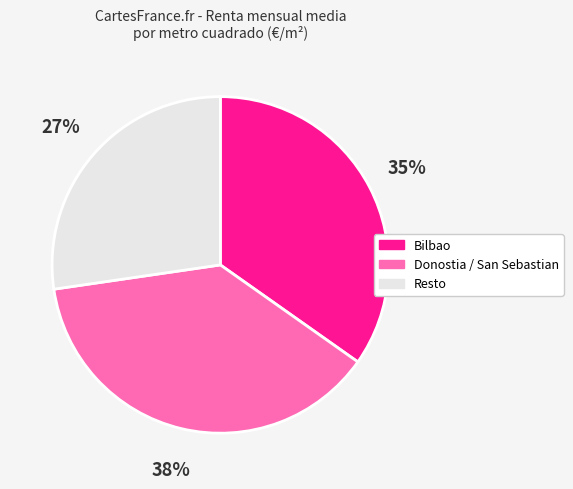

How many segments does this pie chart have?

3